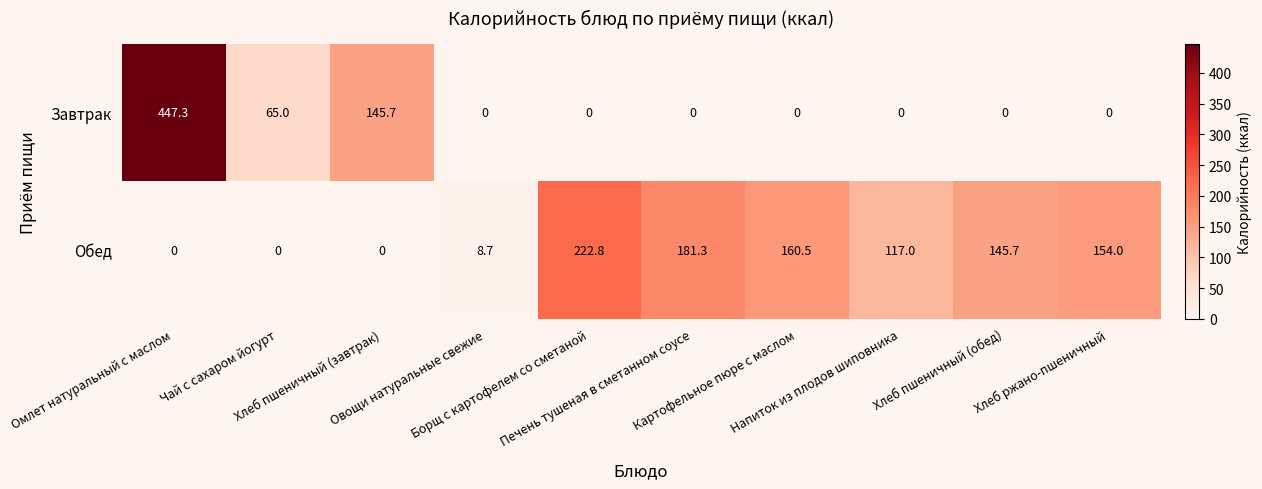

List the series in order of their peak value, lowest first.

Обед, Завтрак